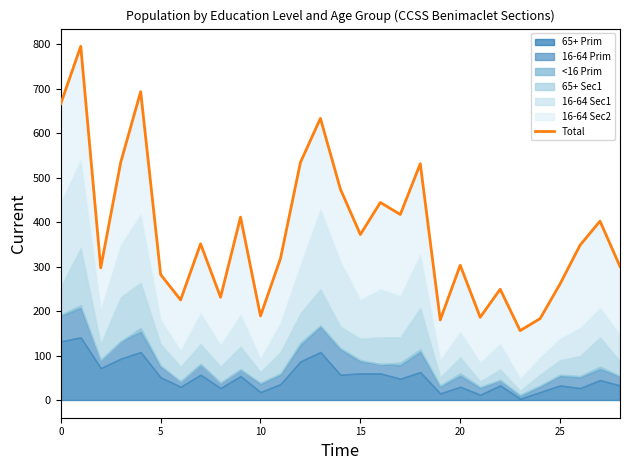

Is it true that the value at 24 is 267?

False